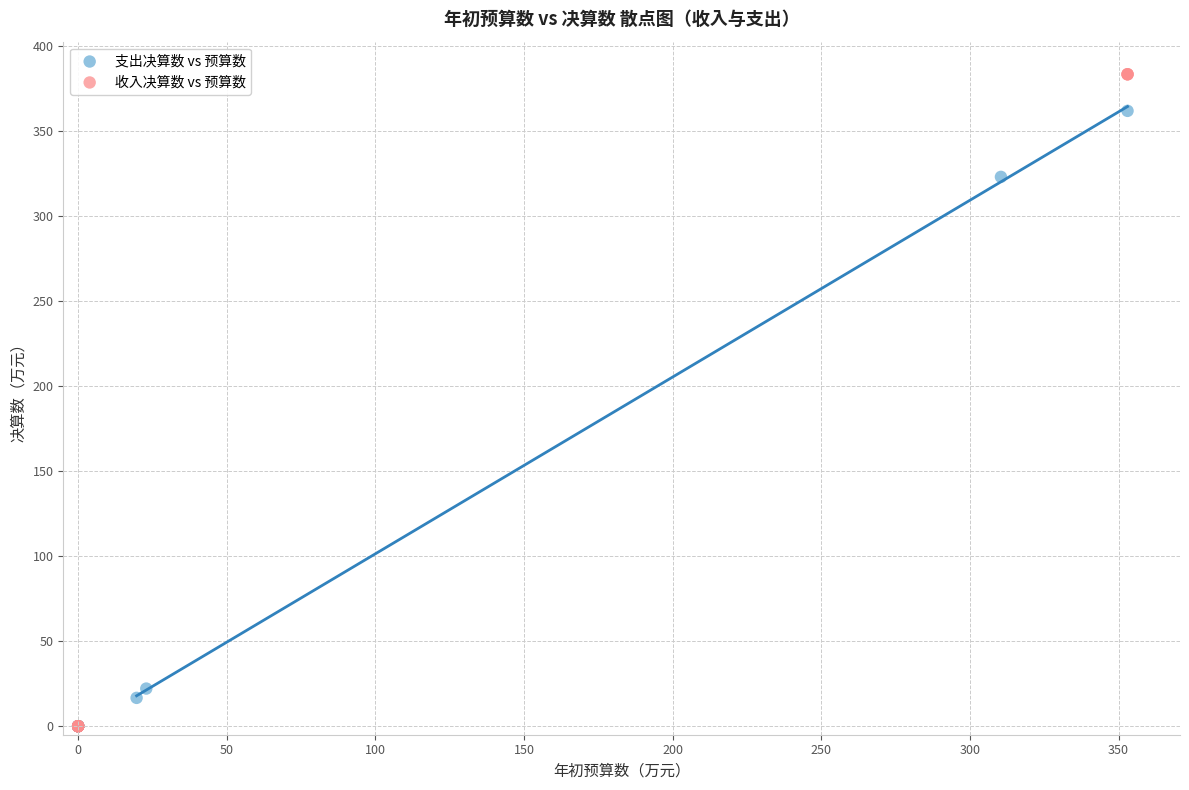

Which series contains the highest Y value?

收入决算数 vs 预算数